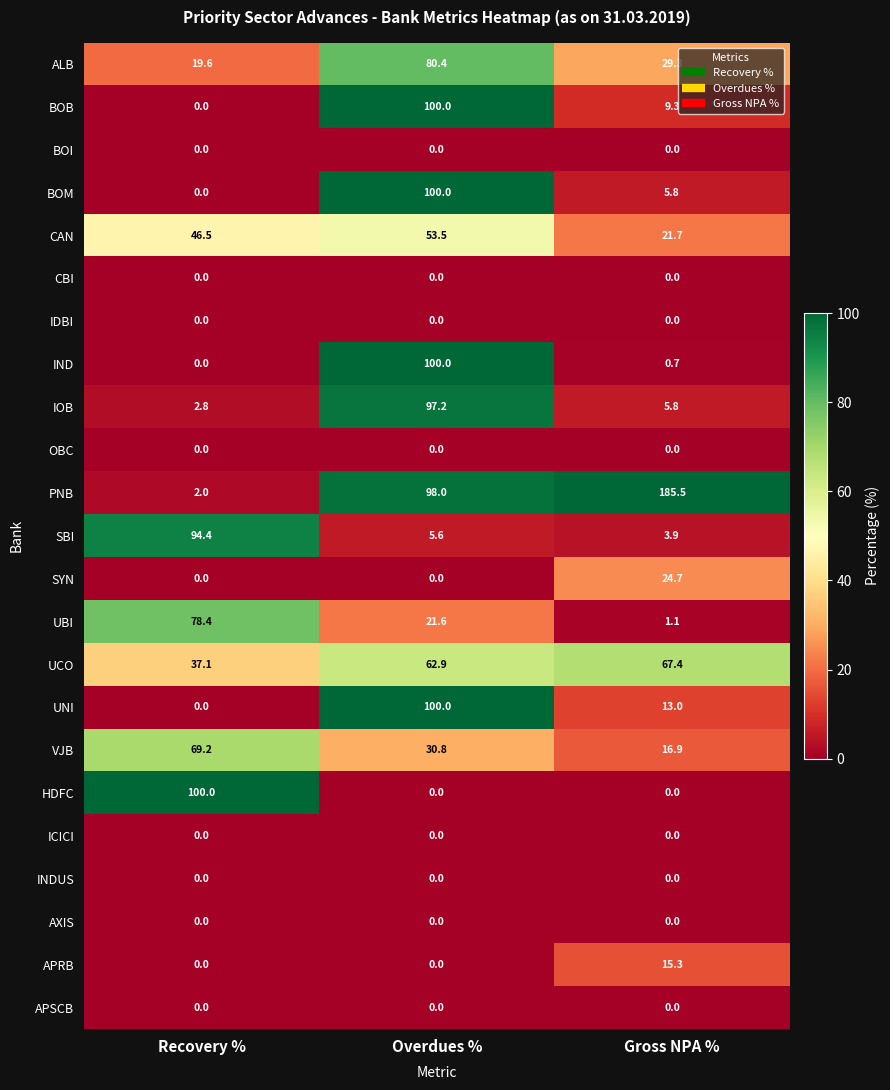

Read the UBI value at Gross NPA %.

1.1